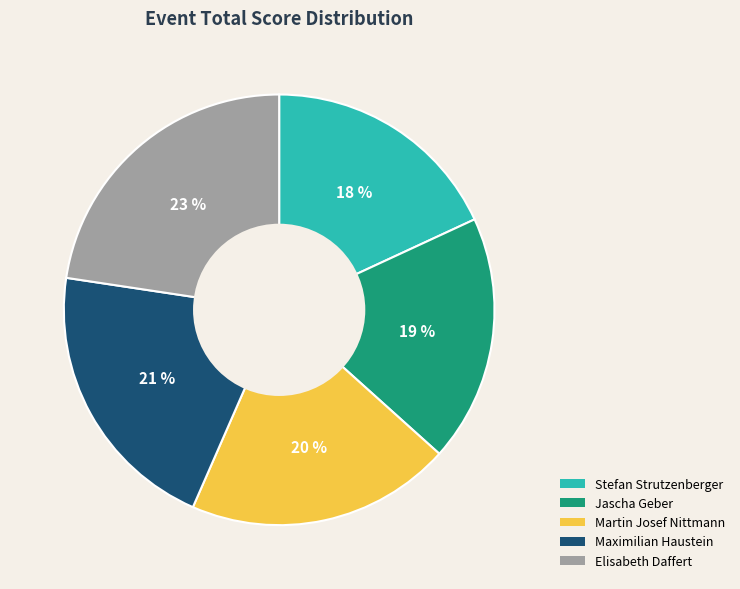

Which has a higher value, Maximilian Haustein or Elisabeth Daffert?

Elisabeth Daffert